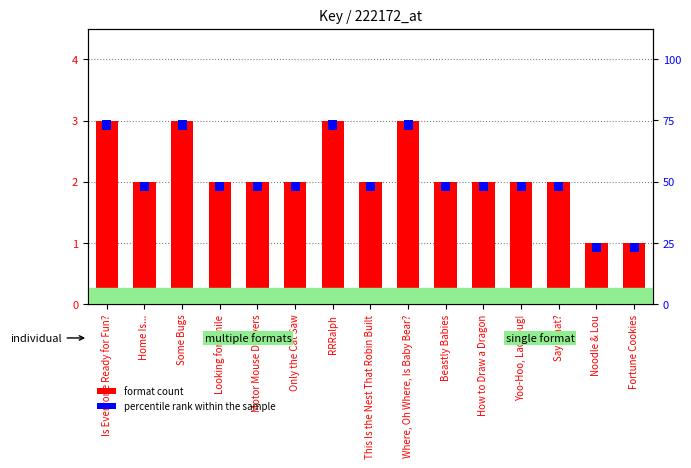

What is the maximum value shown in the chart?

3.0